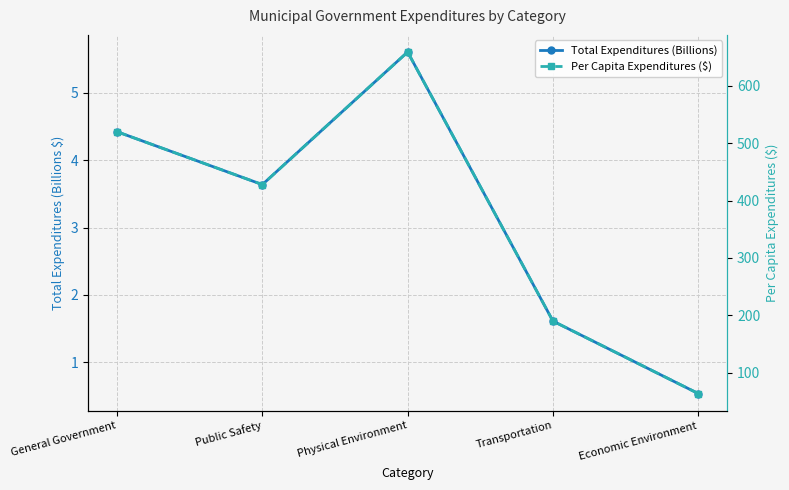

How many interior local valleys does the Per Capita Expenditures ($) series have?

1